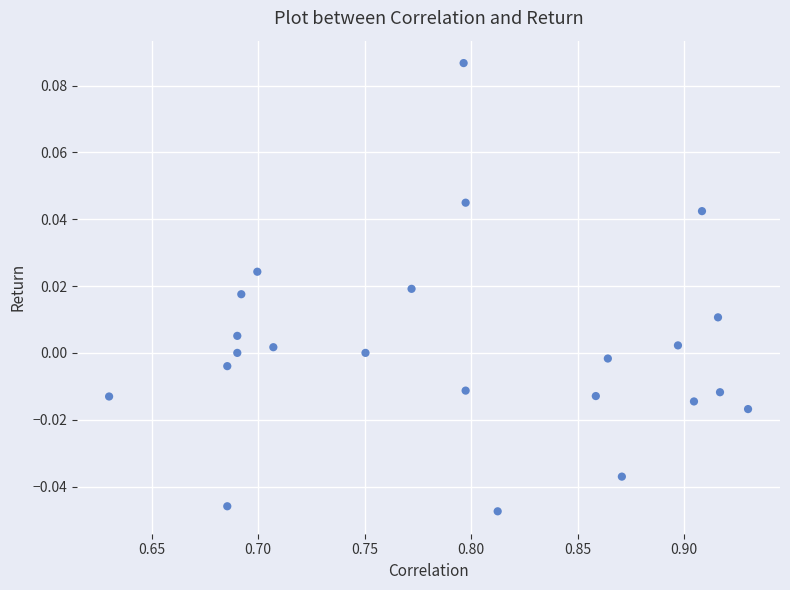

How many points are shown in the scatter plot?

23